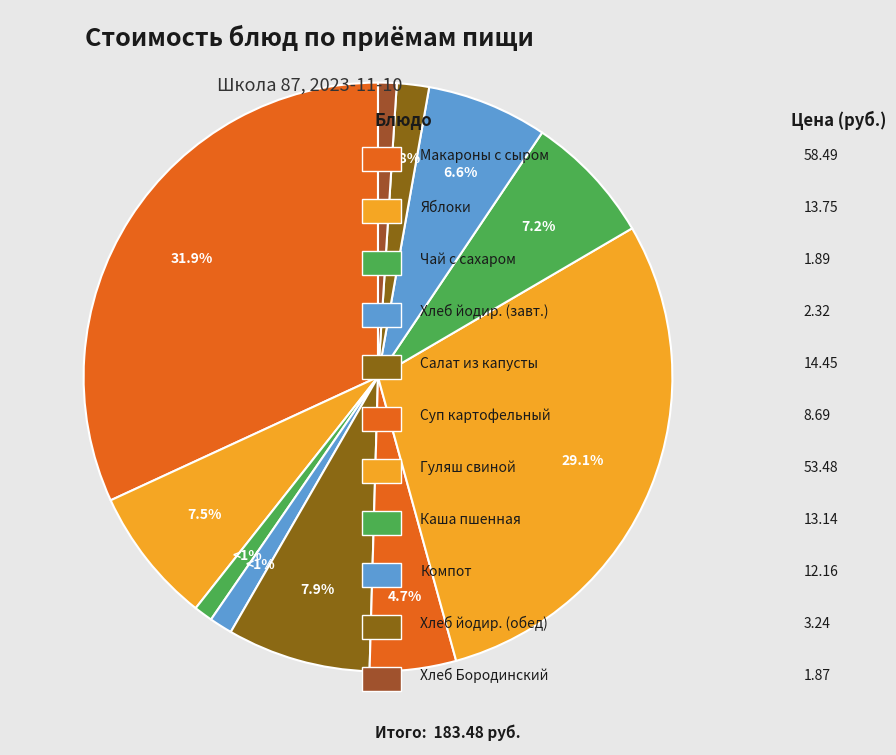

Count the number of slices in the pie.

11